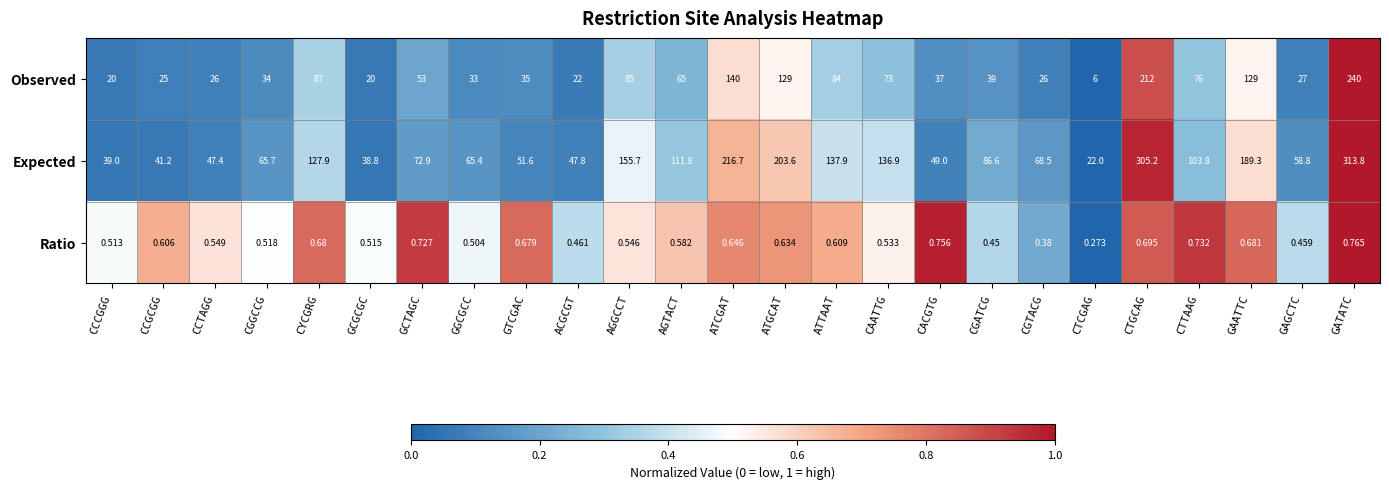

Which series has the largest range (max minus min)?

Expected